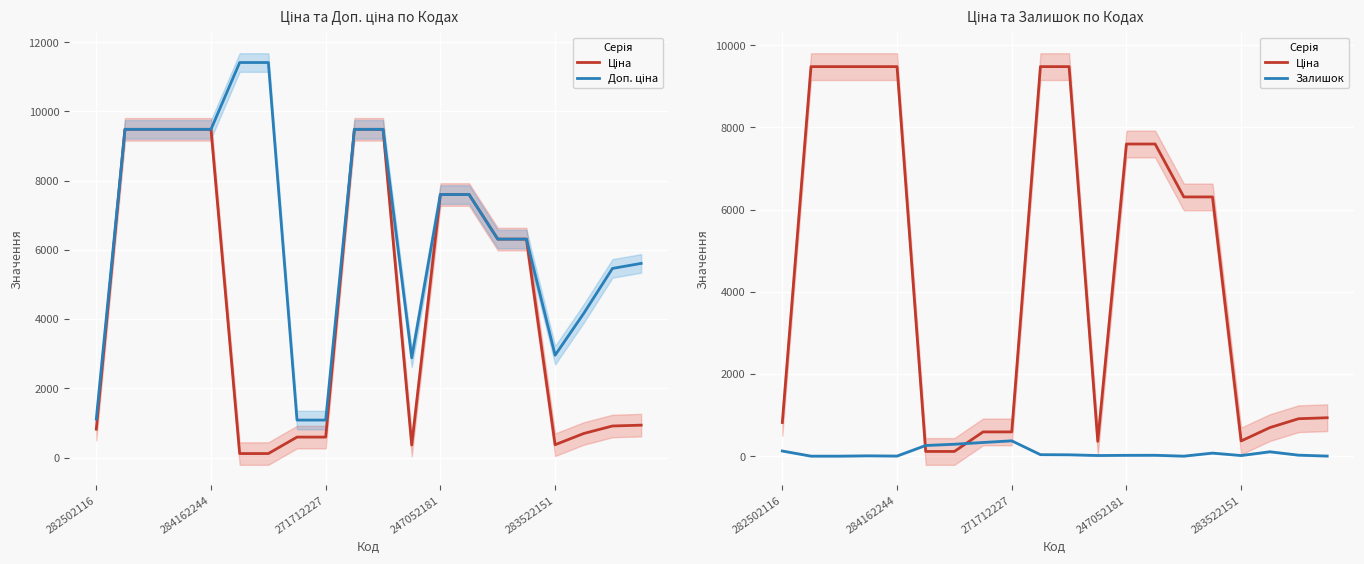

True or false: Залишок and Ціна intersect in this chart.

True